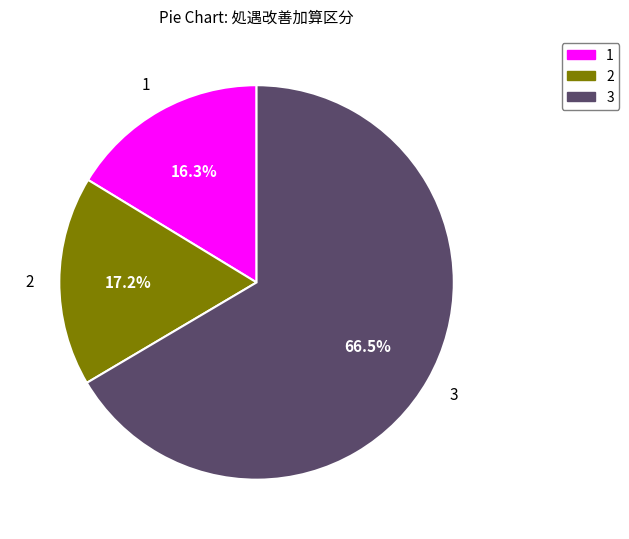

Rank the categories by value from lowest to highest.

1, 2, 3